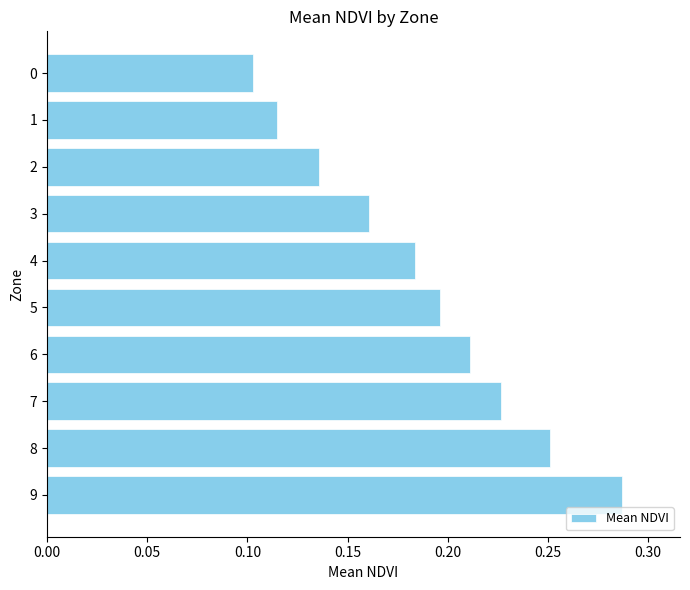

Where is the data nearest to the value 0?

0